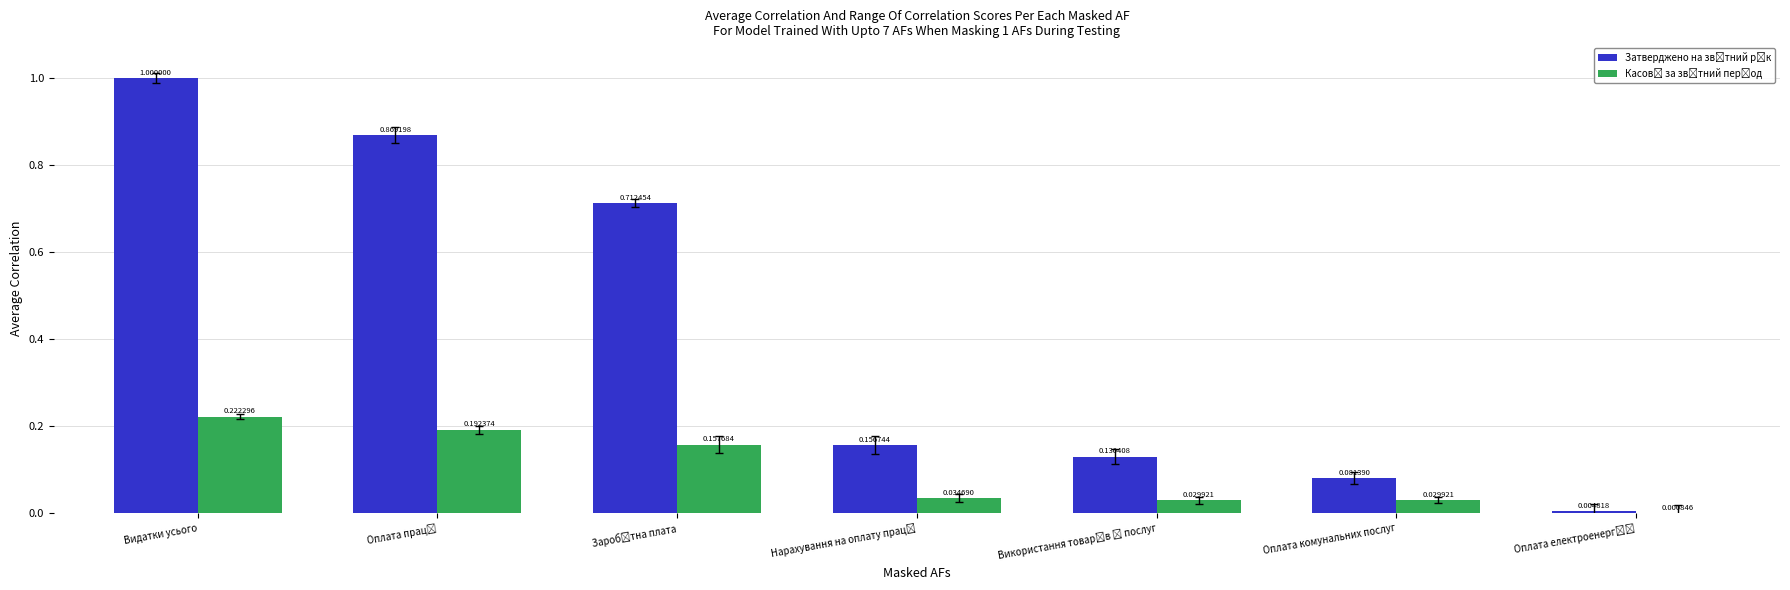

What position from the right is Оплата комунальних послуг?

2